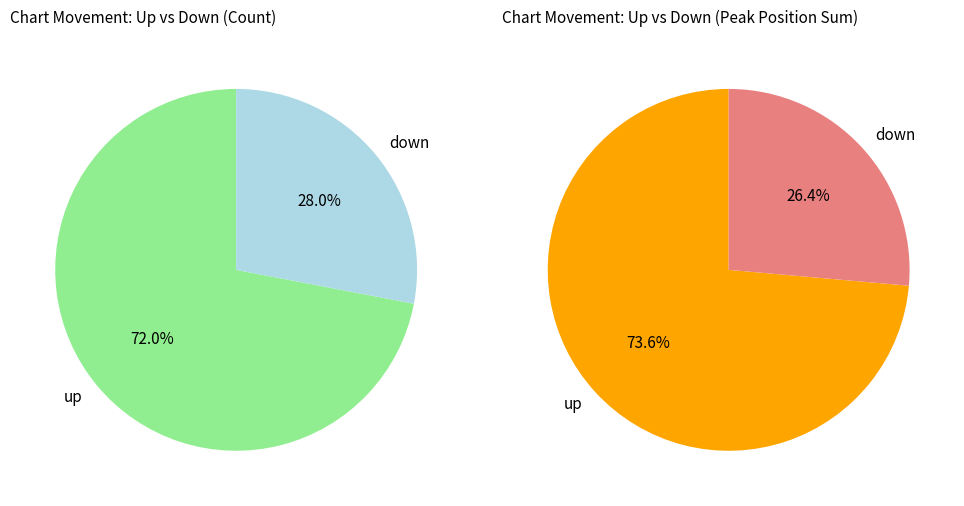

To the nearest percent, what portion does up represent?

72%